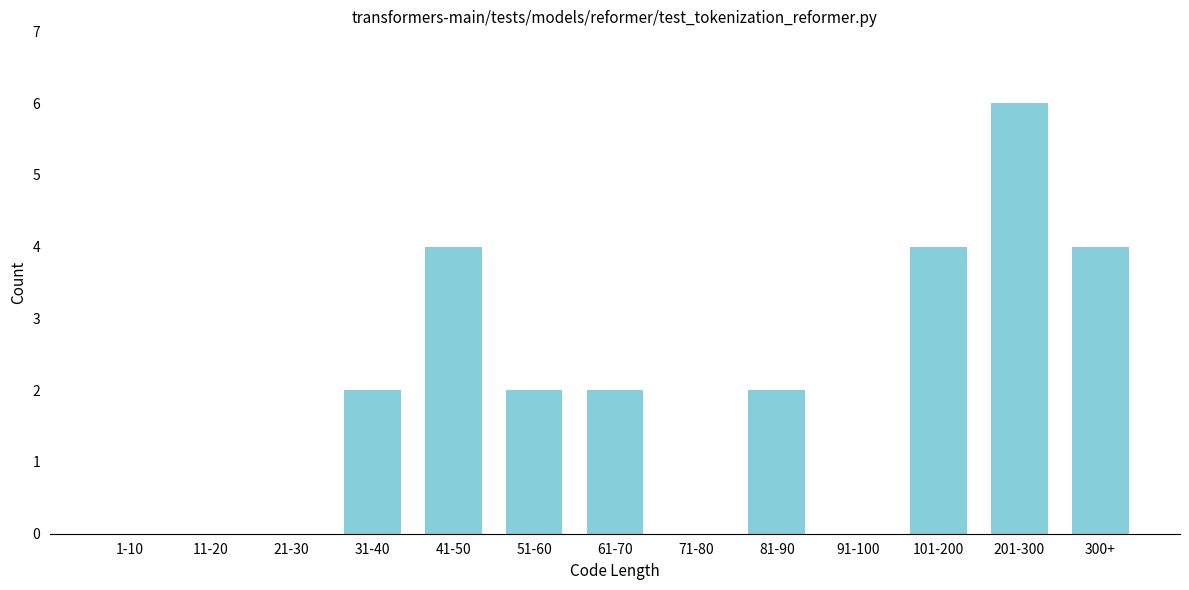

Reading left to right, list all the values displayed in this chart.

1-10=0	11-20=0	21-30=0	31-40=2	41-50=4	51-60=2	61-70=2	71-80=0	81-90=2	91-100=0	101-200=4	201-300=6	300+=4